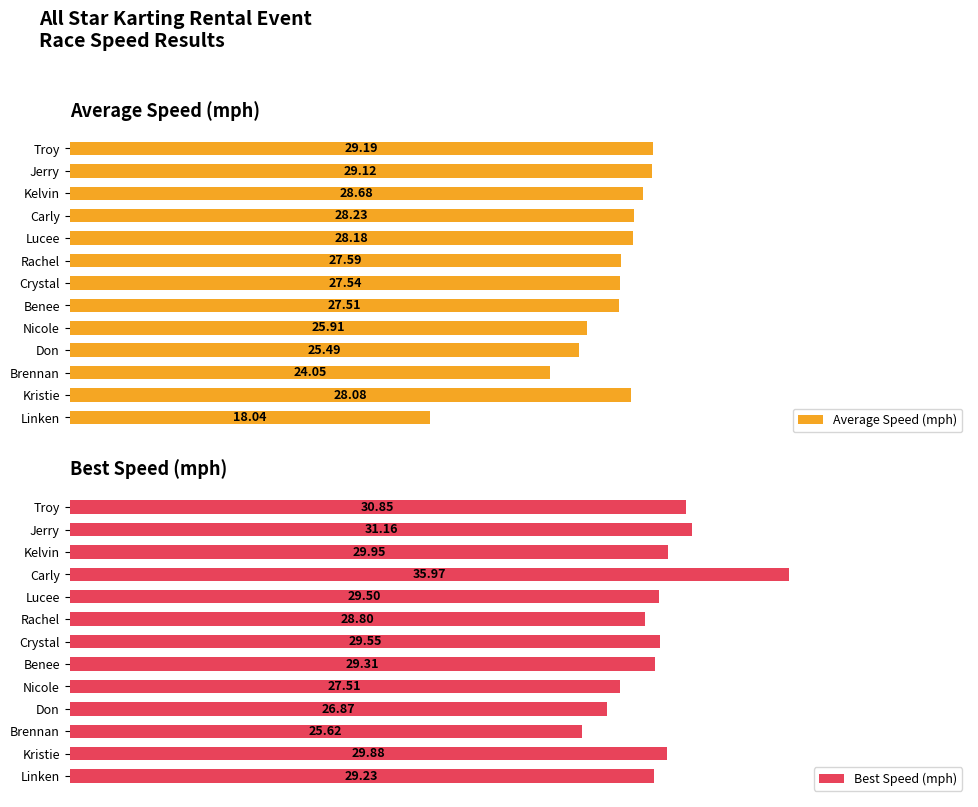

How many data points in Average Speed (mph) are above 27?

9